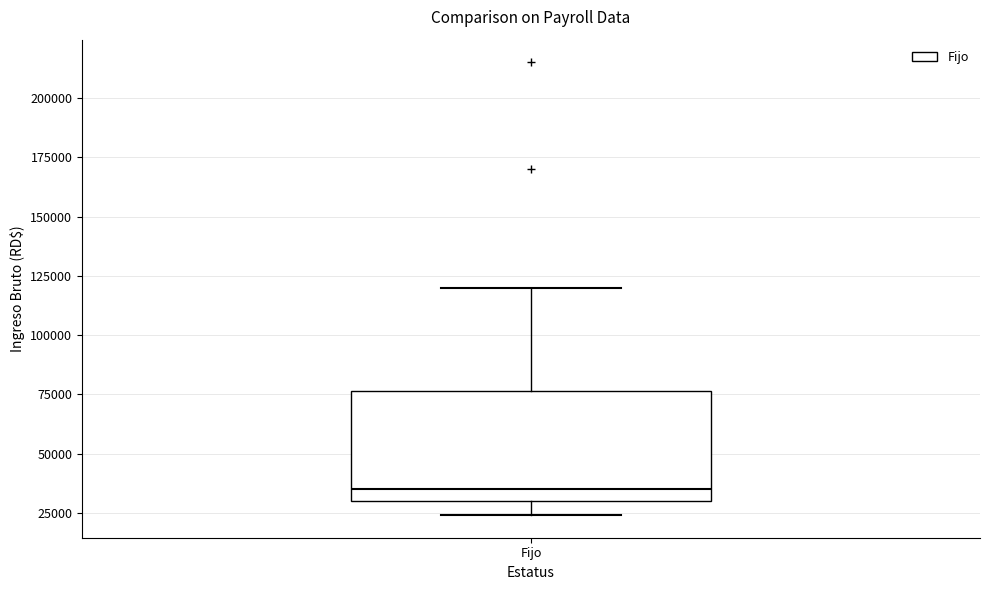

Transcribe this box plot: give where the median line is, the range the box spans, and where the two whiskers end, as read against the y-axis. The values are not printed on the chart, so give them approximately, as read against the axis.

median 35000, box 30000 to 75000, whiskers 25000 to 120000